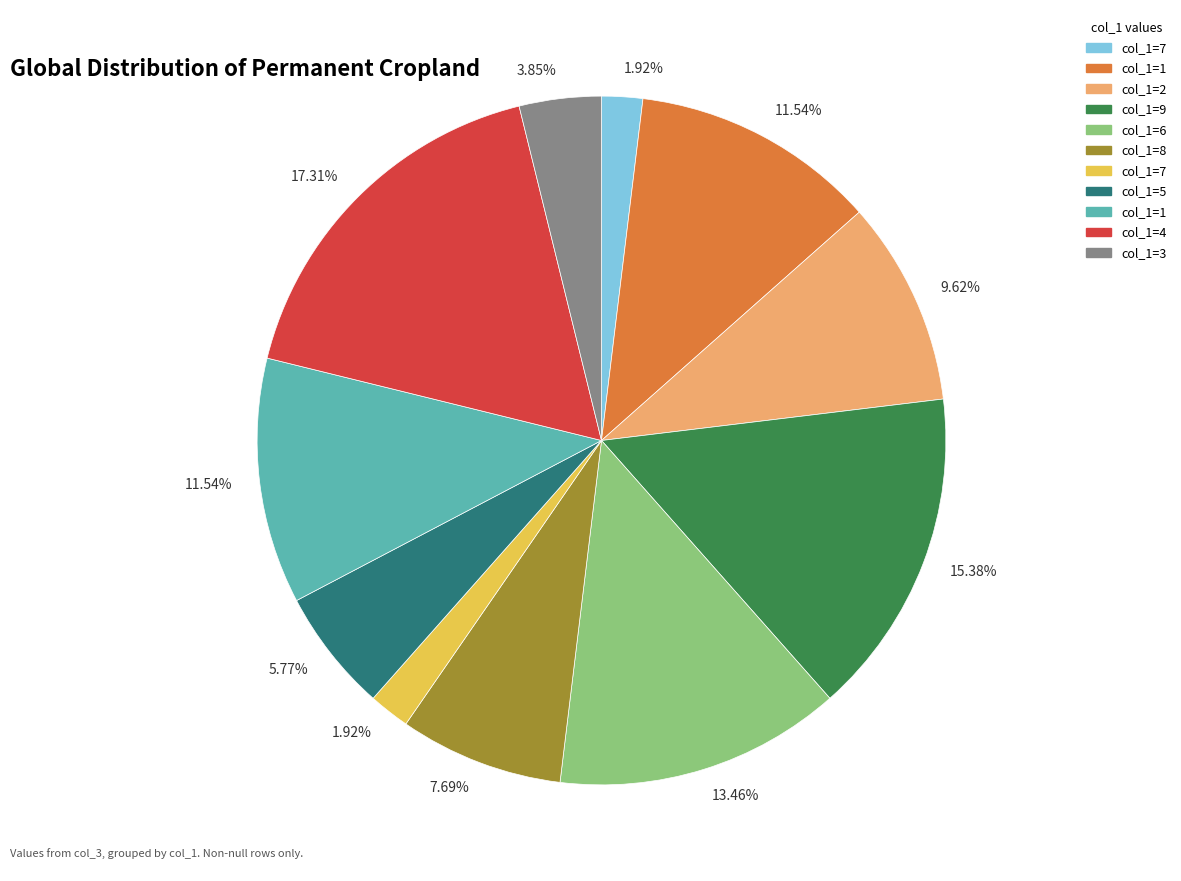

Is there a majority slice in this chart?

No